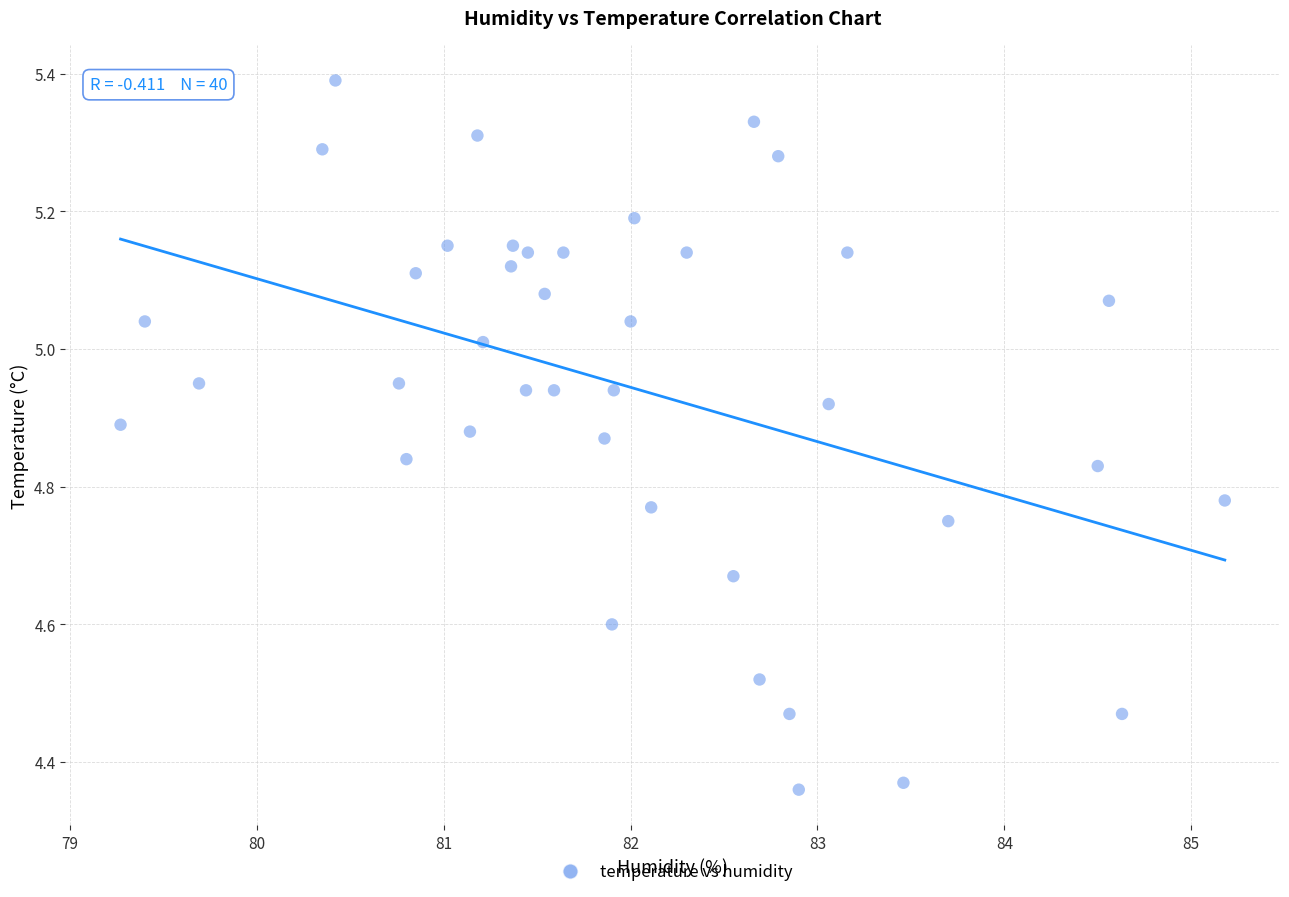

What is the range of Y values (max minus min)?

1.0